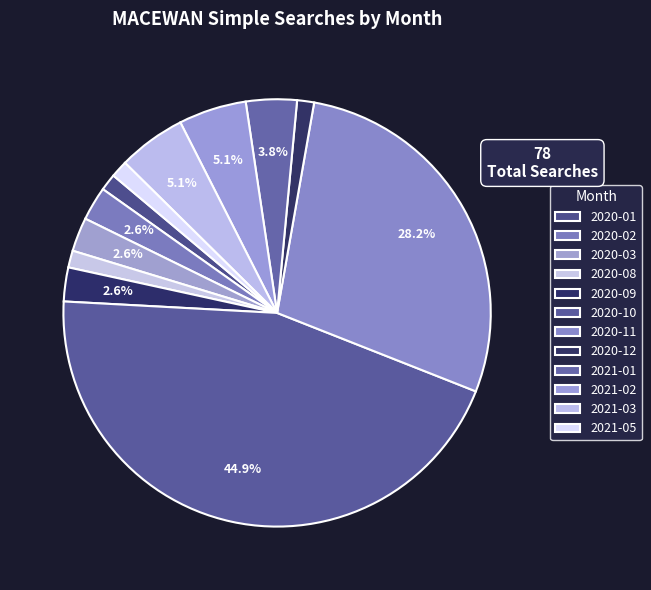

True or false: 2020-02 accounts for 3% of the total.

True